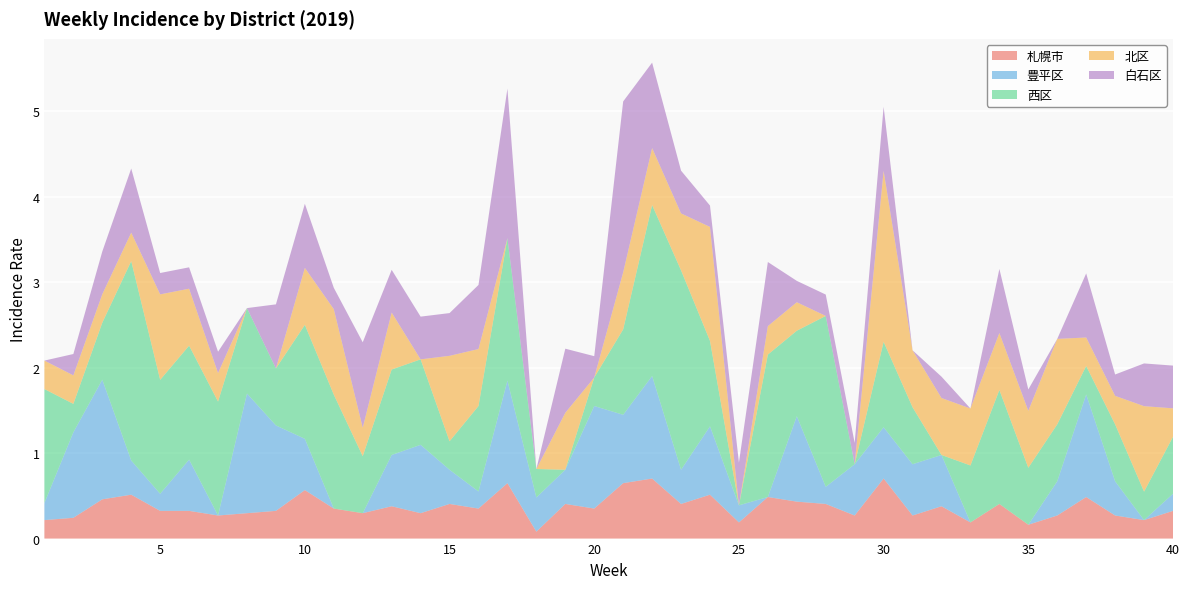

Reading left to right, transcribe all the data shown in this chart.

札幌市: 0.2	0.2	0.5	0.5	0.3	0.3	0.3	0.3	0.3	0.6	0.4	0.3	0.4	0.3	0.4	0.4	0.6	0.1	0.4	0.4	0.6	0.7	0.4	0.5	0.2	0.5	0.4	0.4	0.3	0.7	0.3	0.4	0.2	0.4	0.2	0.3	0.5	0.3	0.2	0.3
豊平区: 0.2	1.0	1.4	0.4	0.2	0.6	0.0	1.4	1.0	0.6	0.0	0.0	0.6	0.8	0.4	0.2	1.2	0.4	0.4	1.2	0.8	1.2	0.4	0.8	0.2	0.0	1.0	0.2	0.6	0.6	0.6	0.6	0.0	0.0	0.0	0.4	1.2	0.4	0.0	0.2
西区: 1.3	0.3	0.7	2.3	1.3	1.3	1.3	1.0	0.7	1.3	1.3	0.7	1.0	1.0	0.3	1.0	1.7	0.3	0.0	0.3	1.0	2.0	2.3	1.0	0.0	1.7	1.0	2.0	0.0	1.0	0.7	0.0	0.7	1.3	0.7	0.7	0.3	0.7	0.3	0.7
北区: 0.3	0.3	0.3	0.3	1.0	0.7	0.3	0.0	0.0	0.7	1.0	0.3	0.7	0.0	1.0	0.7	0.0	0.0	0.7	0.0	0.7	0.7	0.7	1.3	0.0	0.3	0.3	0.0	0.0	2.0	0.7	0.7	0.7	0.7	0.7	1.0	0.3	0.3	1.0	0.3
白石区: 0.0	0.2	0.5	0.8	0.2	0.2	0.2	0.0	0.8	0.8	0.2	1.0	0.5	0.5	0.5	0.8	1.8	0.0	0.8	0.2	2.0	1.0	0.5	0.2	0.5	0.8	0.2	0.2	0.2	0.8	0.0	0.2	0.0	0.8	0.2	0.0	0.8	0.2	0.5	0.5